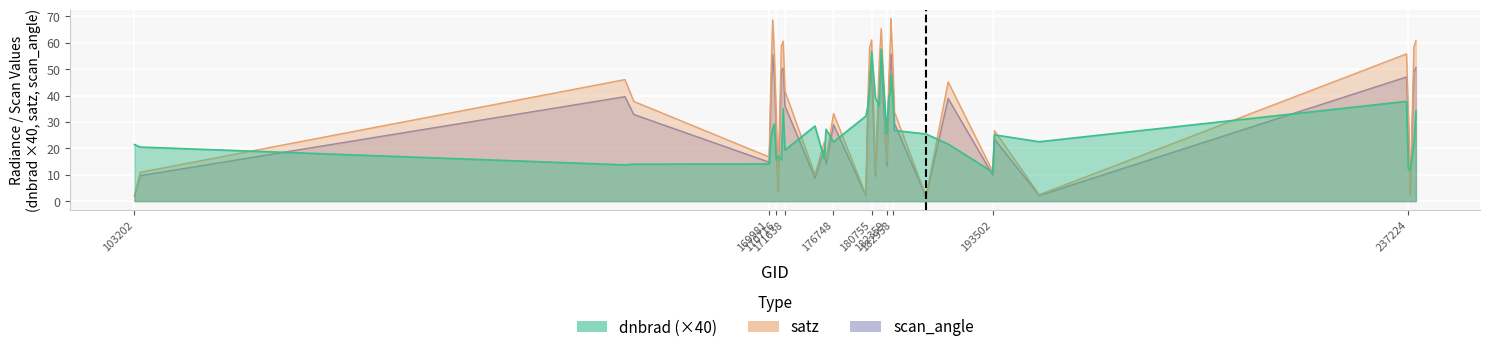

At which label does satz first exceed 37?

154803